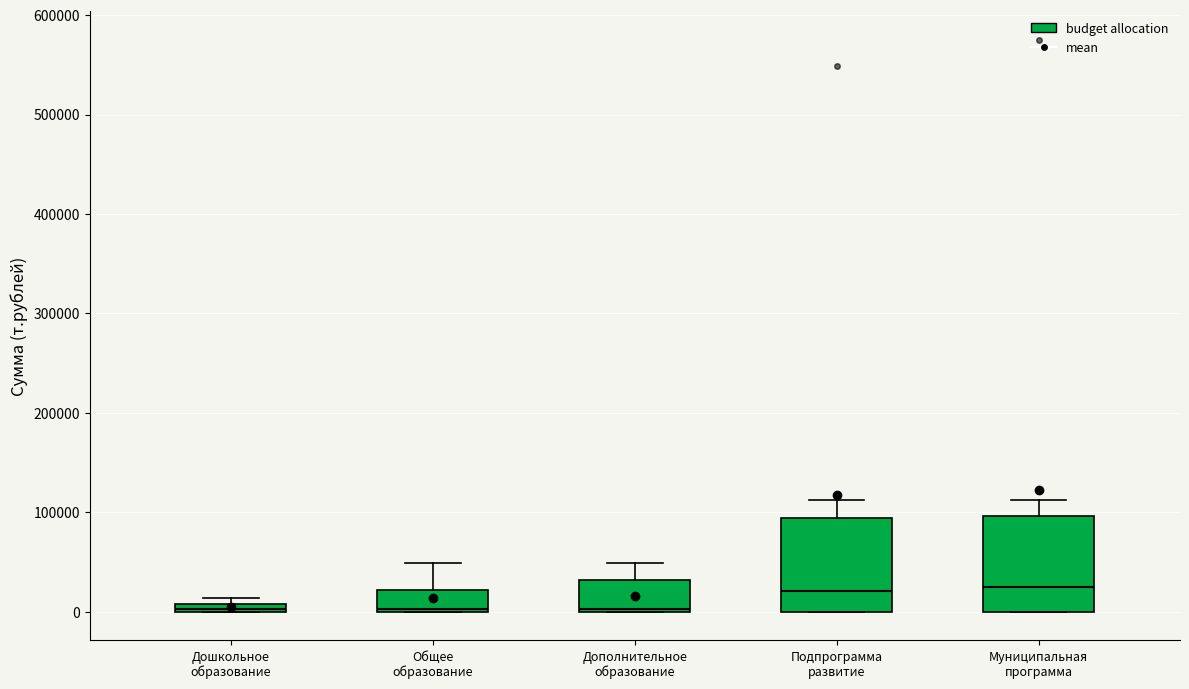

Where is the upper edge of the box for Дошкольное образование on the y-axis? The values are not printed on the chart, so give them approximately, as read against the axis.

10000